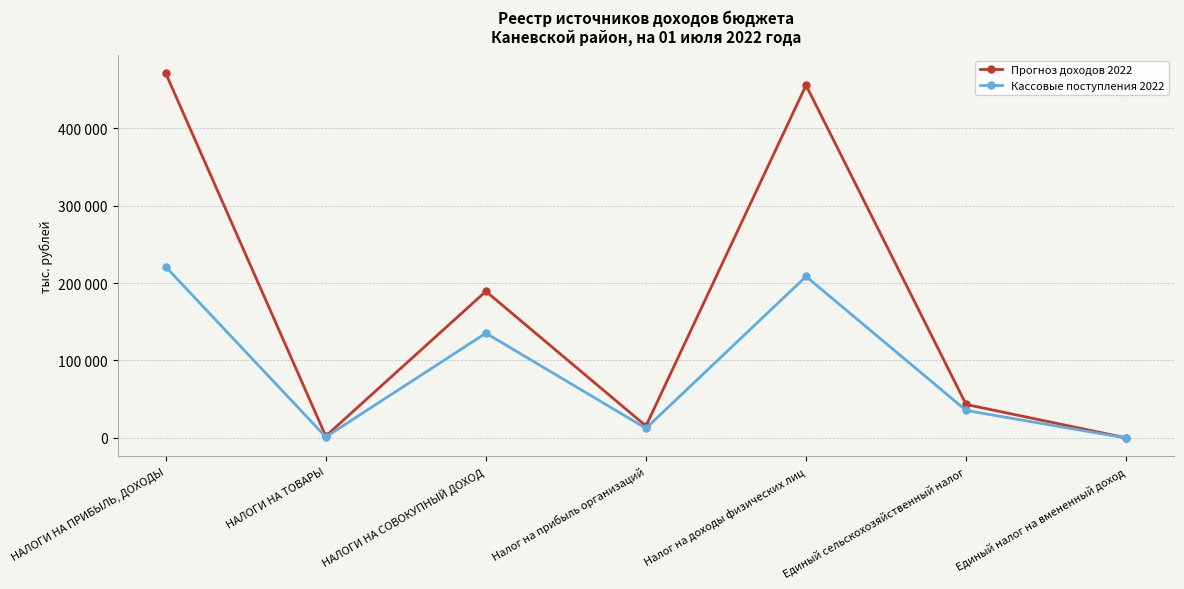

What is the spread (max minus min) of values at Единый налог на вмененный доход?

224.3